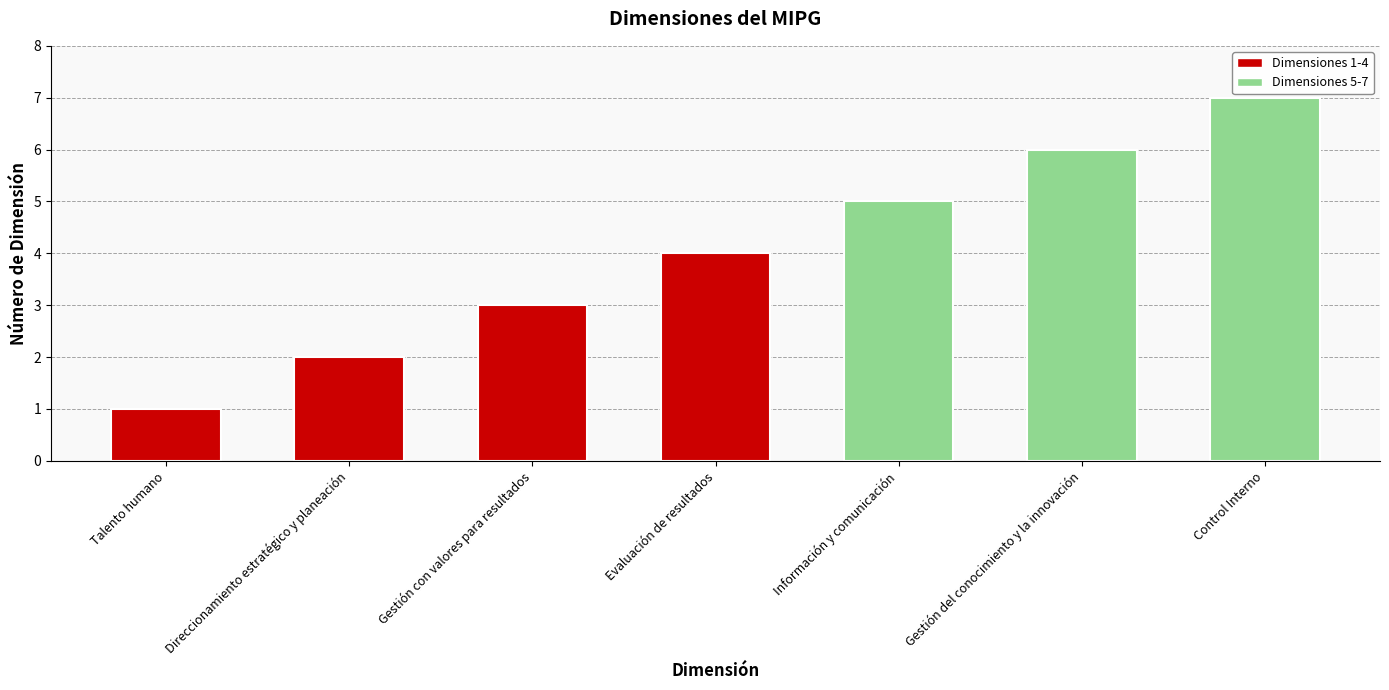

What position from the right is Direccionamiento estratégico y planeación?

6